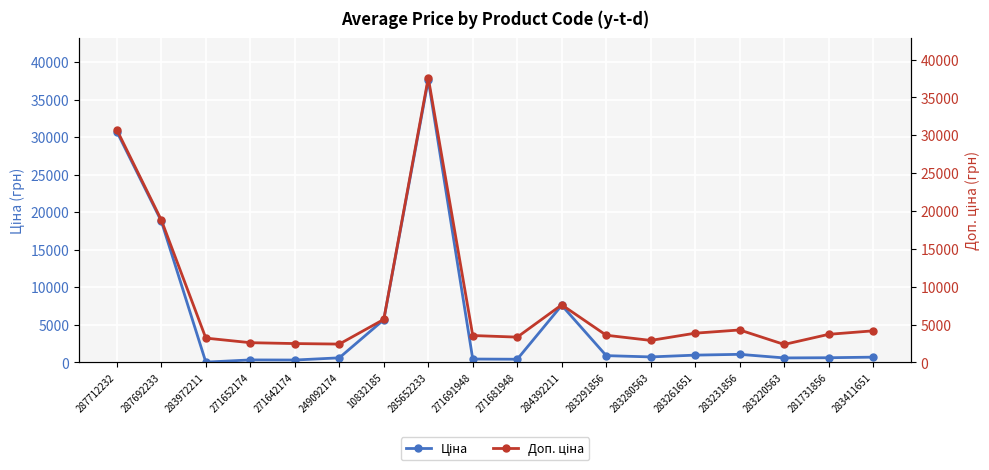

What is the sum of the Ціна values at 283231856 and 287712232?

31786.9